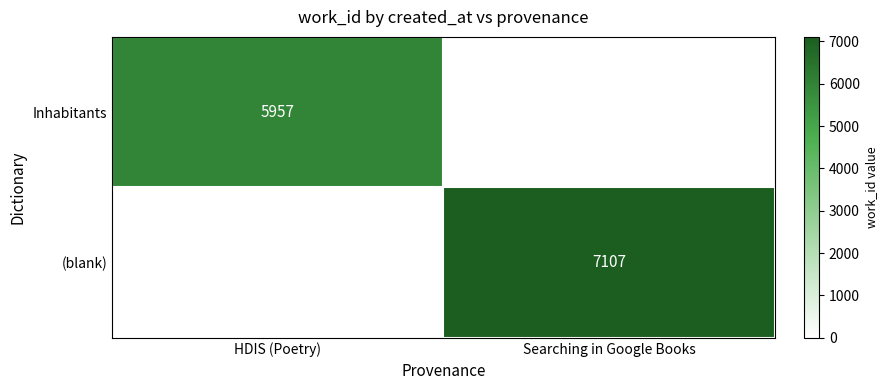

What is the spread (max minus min) of values at Searching in Google Books?

7107